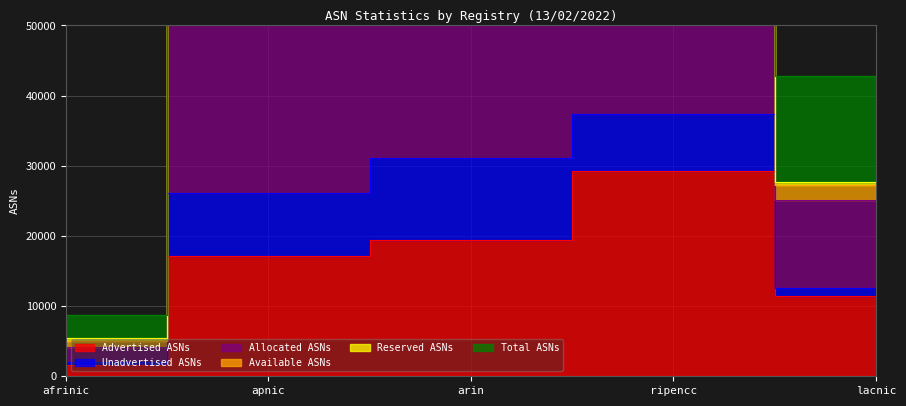

True or false: Total ASNs has a value of 59109 at ripencc.

False